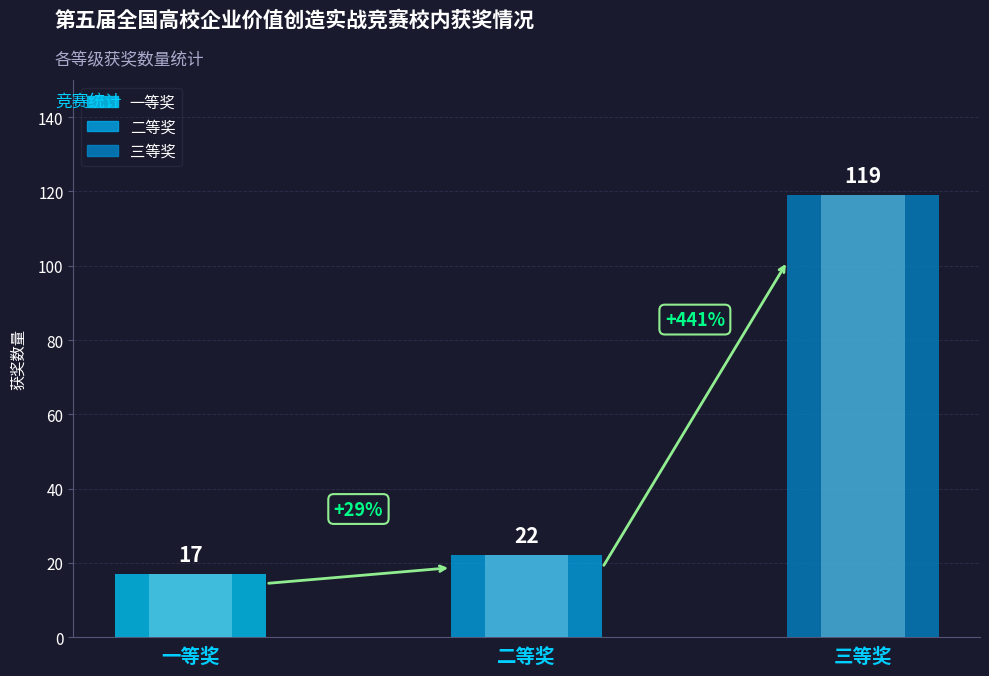

Rank the categories by value from lowest to highest.

一等奖, 二等奖, 三等奖